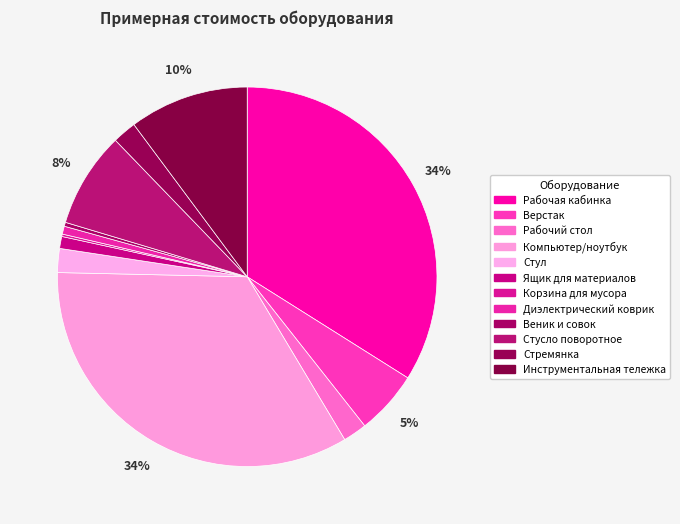

What is the smallest slice in the pie chart?

Корзина для мусора